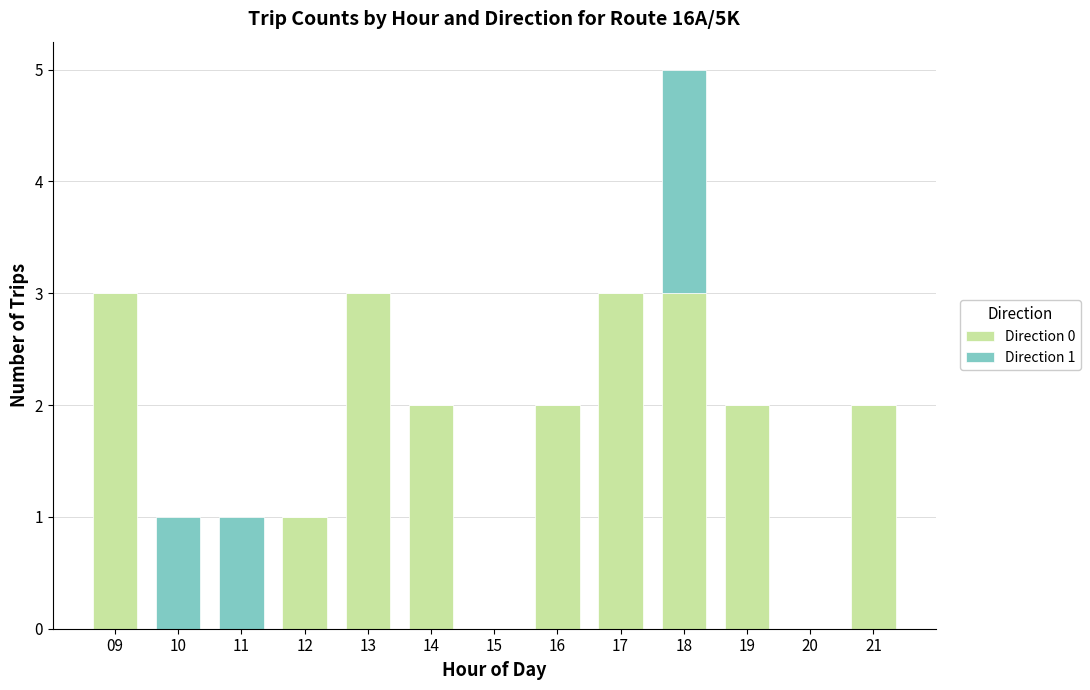

At which category is the sum across all series the highest?

18